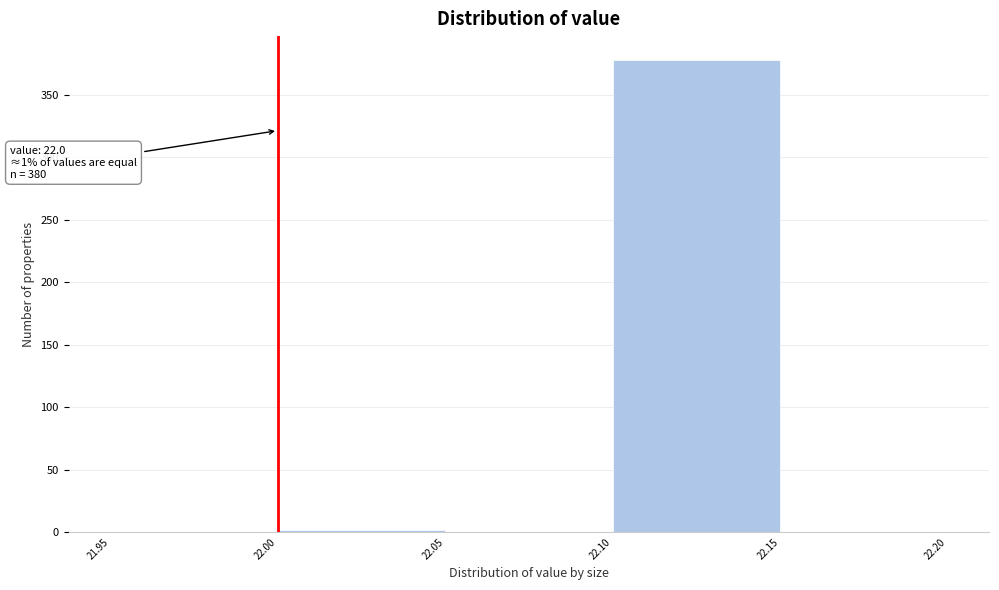

Over which range of the x-axis is the bar tallest?

22.10 to 22.15